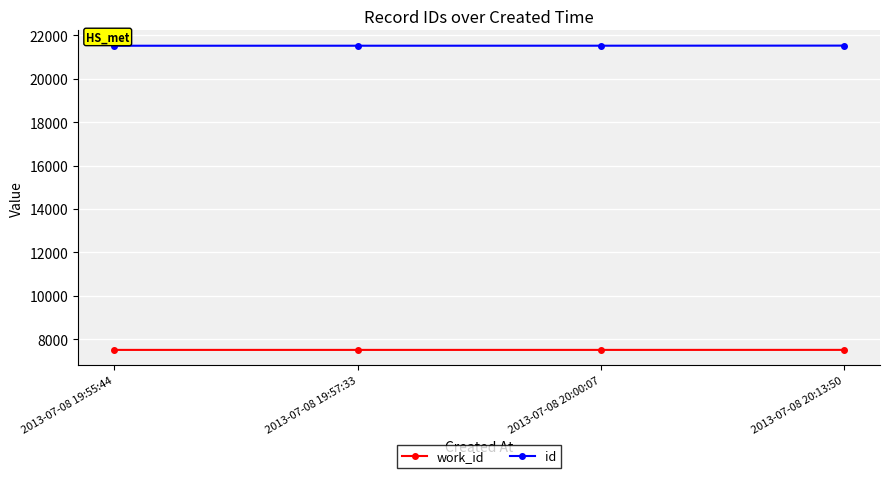

What is the spread (max minus min) of values at 2013-07-08 20:00:07?

14018